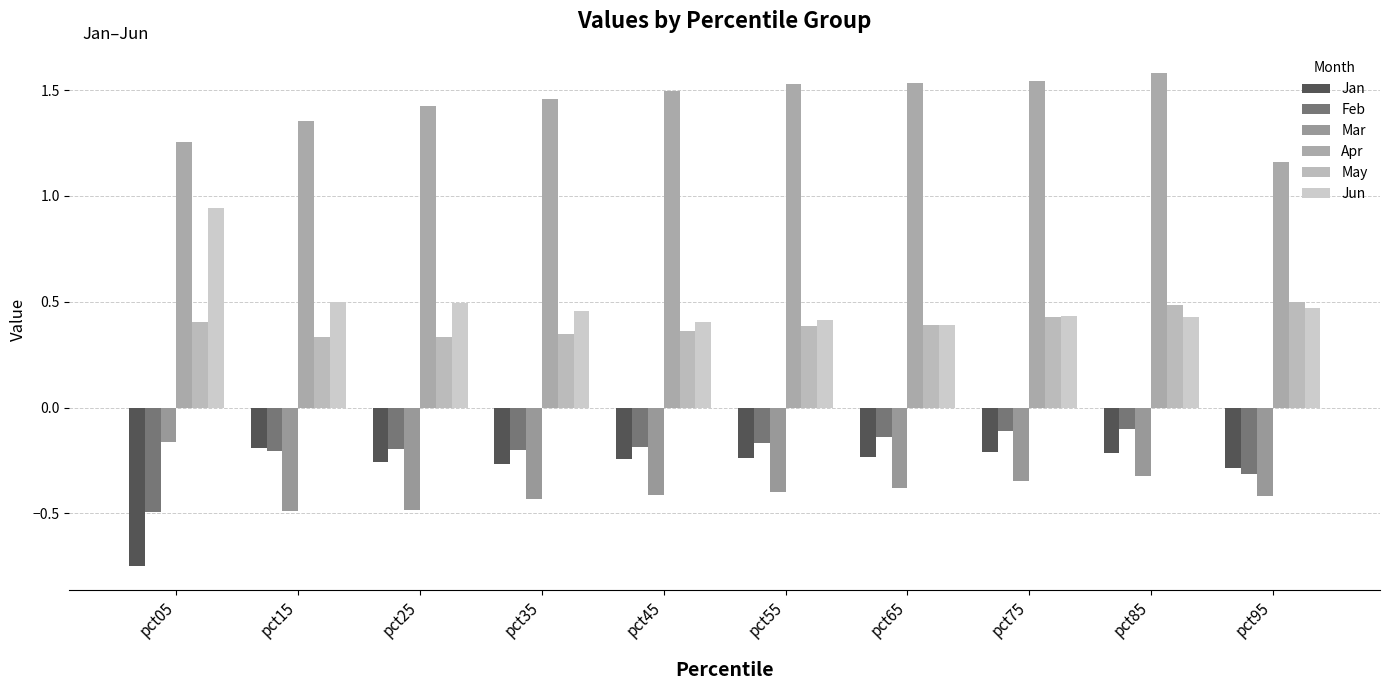

What is the greatest value displayed?

1.6